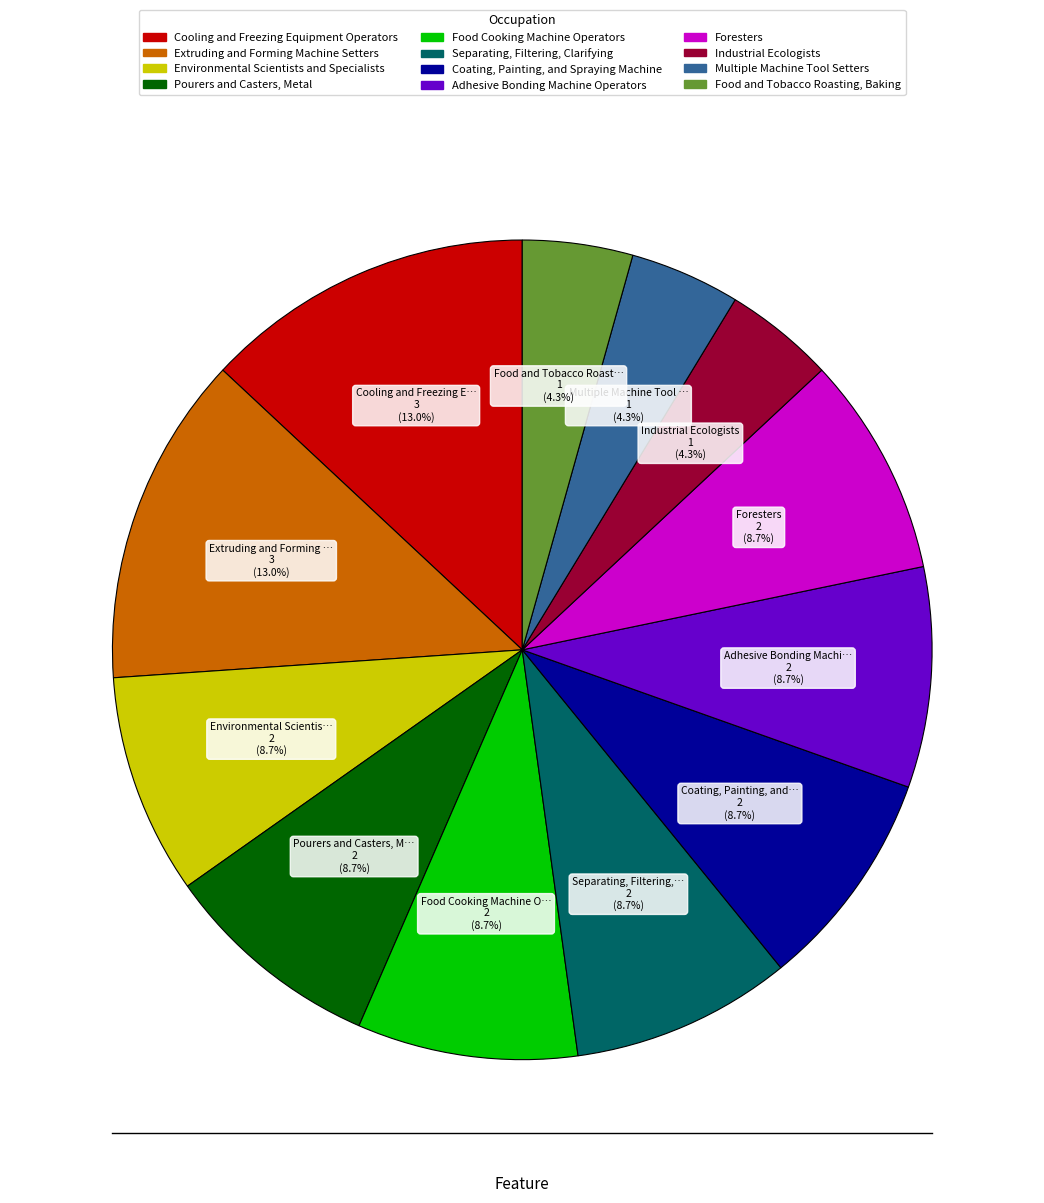

Does any single category account for the majority?

No